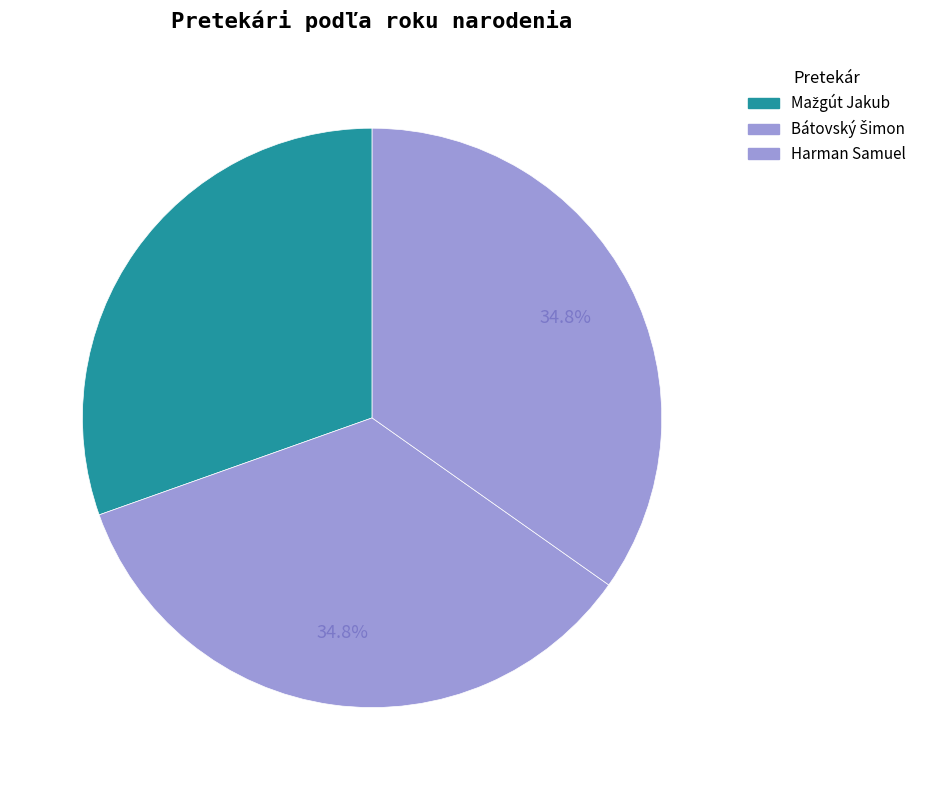

Is there any slice that represents more than half of the pie?

No